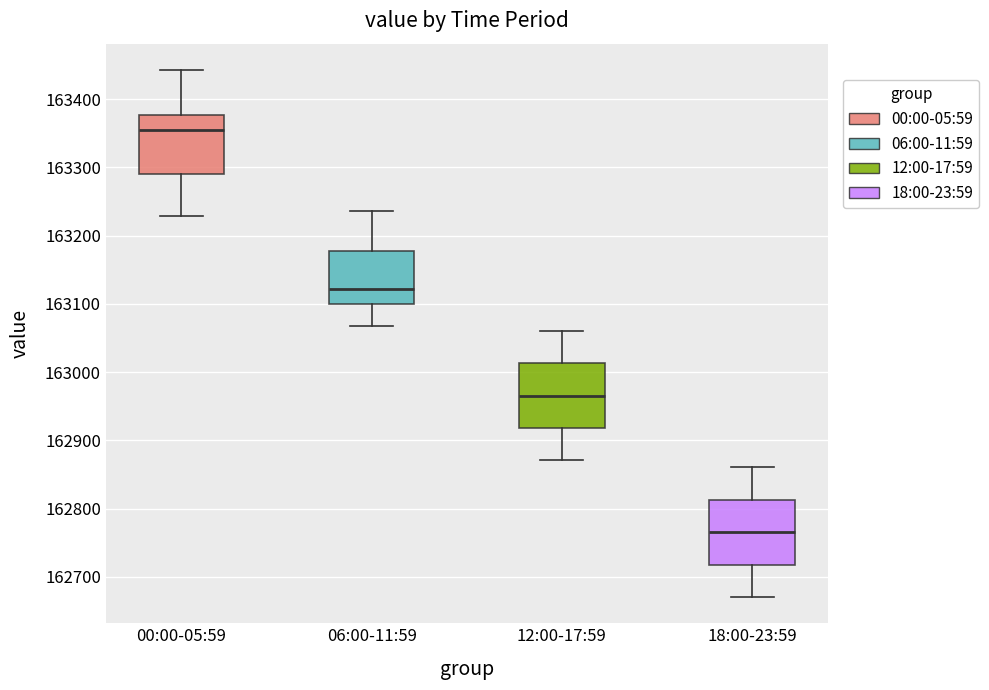

Reading left to right, transcribe this box plot: for each box, give where its median line is, the range the box spans, and where its two whiskers end, as read against the y-axis. The values are not printed on the chart, so give them approximately, as read against the axis.

00:00-05:59: median 163350, box 163290 to 163380, whiskers 163230 to 163440
06:00-11:59: median 163120, box 163100 to 163180, whiskers 163070 to 163240
12:00-17:59: median 162970, box 162920 to 163010, whiskers 162870 to 163060
18:00-23:59: median 162770, box 162720 to 162810, whiskers 162670 to 162860